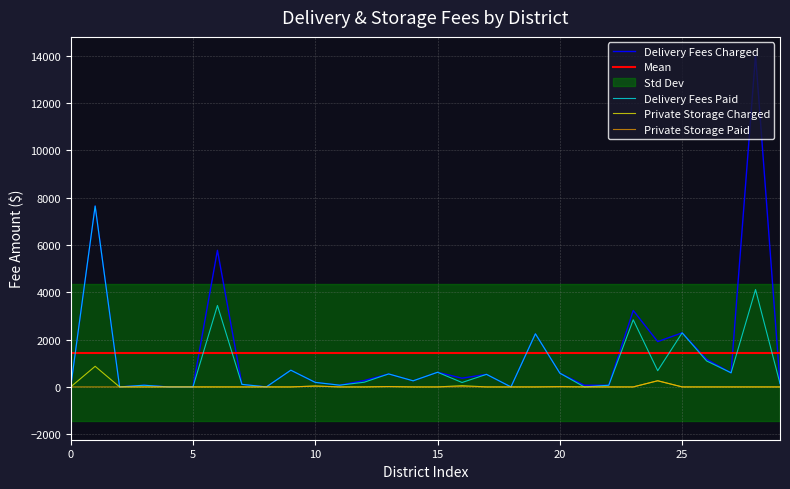

The value of Delivery Fees Charged at 25 is 893.6. True or false?

False